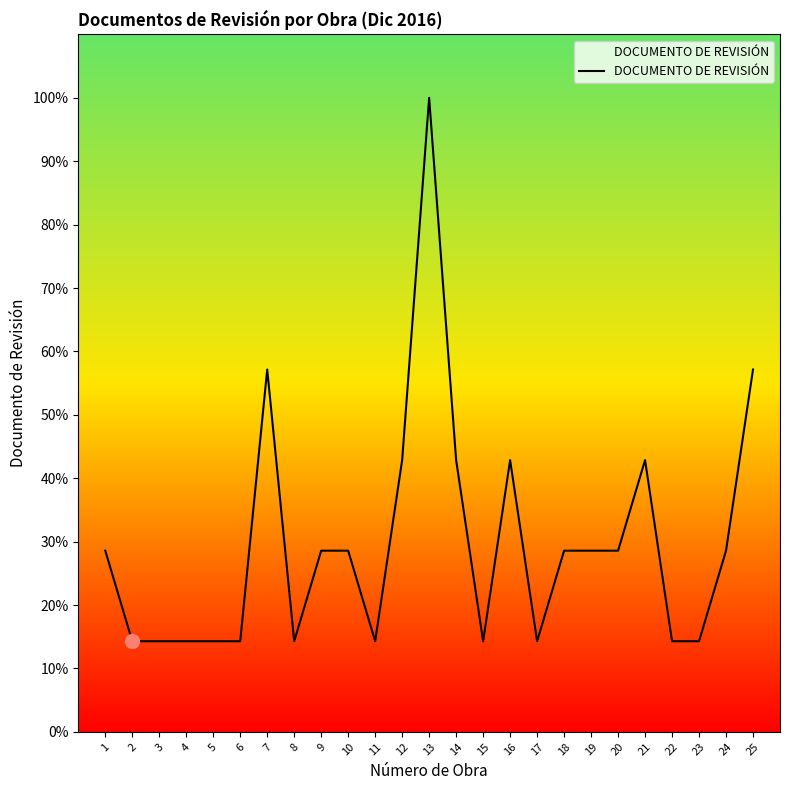

What is the change in value from 16 to 22?

-28.6